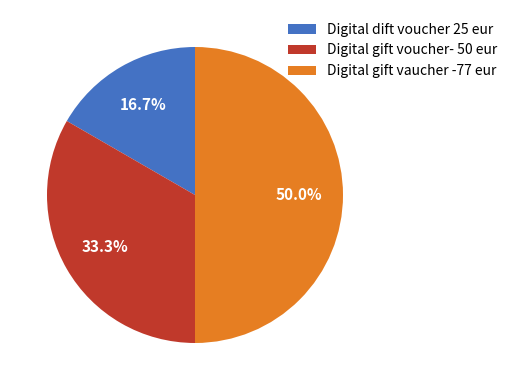

To the nearest percent, what is the average slice percentage?

33%